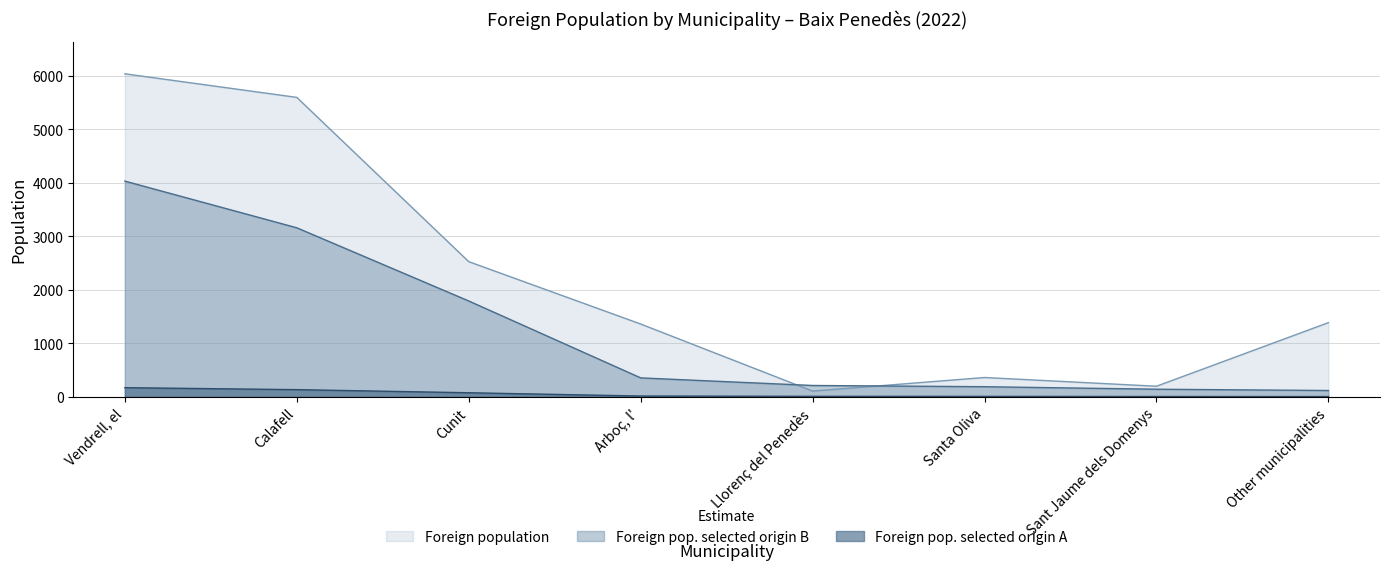

Read the Foreign pop. selected origin A value at Vendrell, el.

171